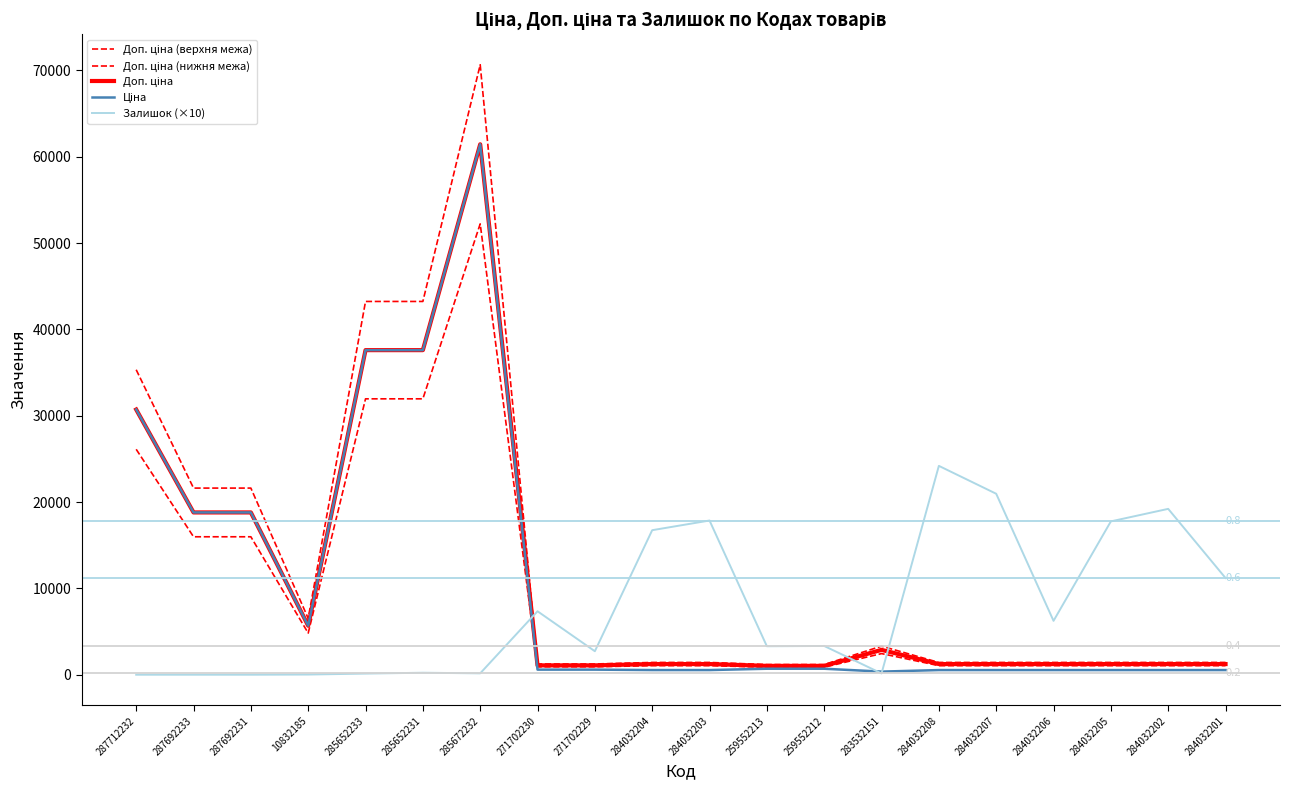

Does the chart display data point markers on the line(s)?

No